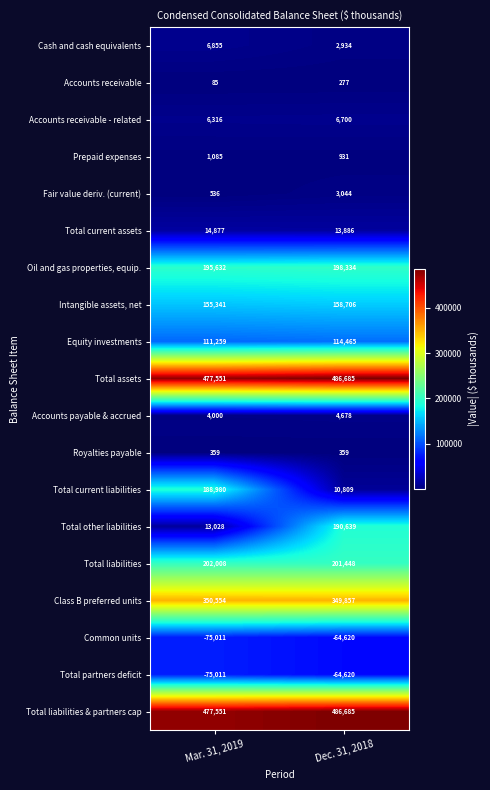

Which series has the largest range (max minus min)?

Total current liabilities